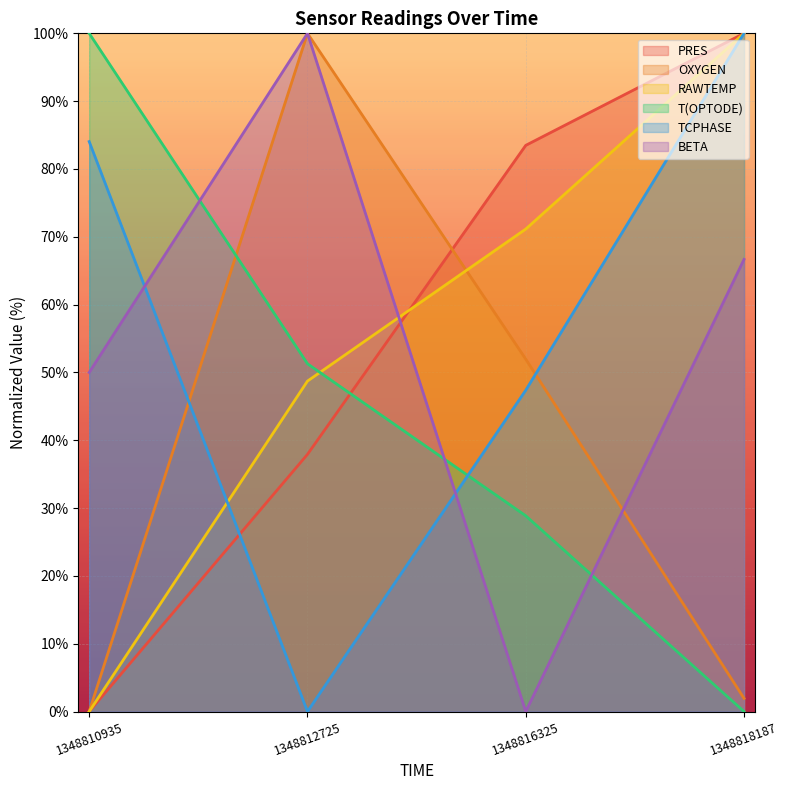

What is the greatest value displayed?

100.0